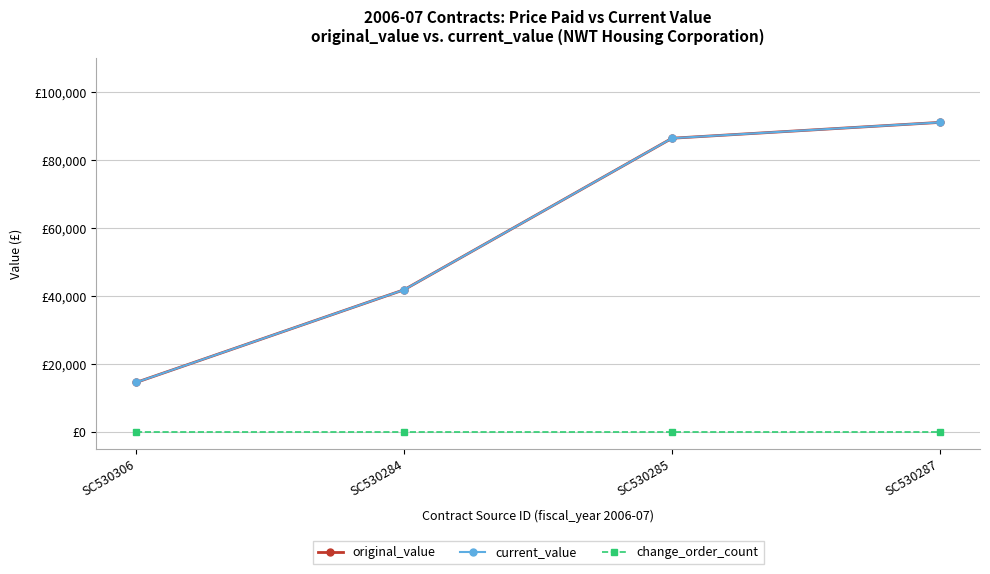

Where is current_value nearest to the value 52798?

SC530284